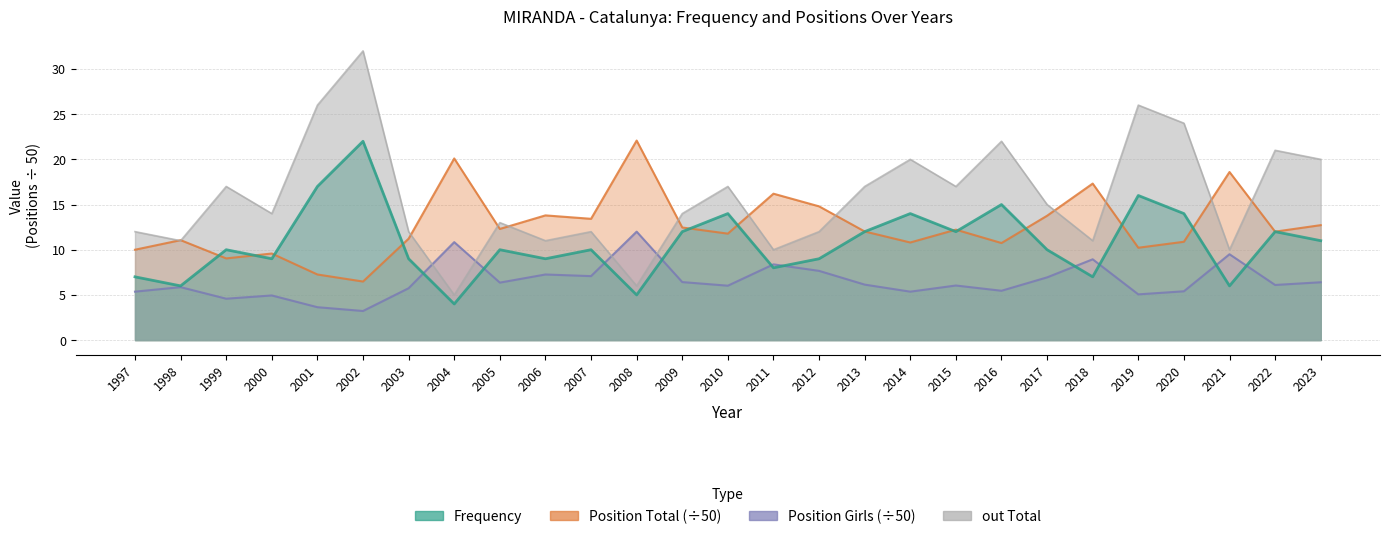

Rank the series by their average value, from highest to lowest.

out Total, Position Total, Frequency, Position Girls